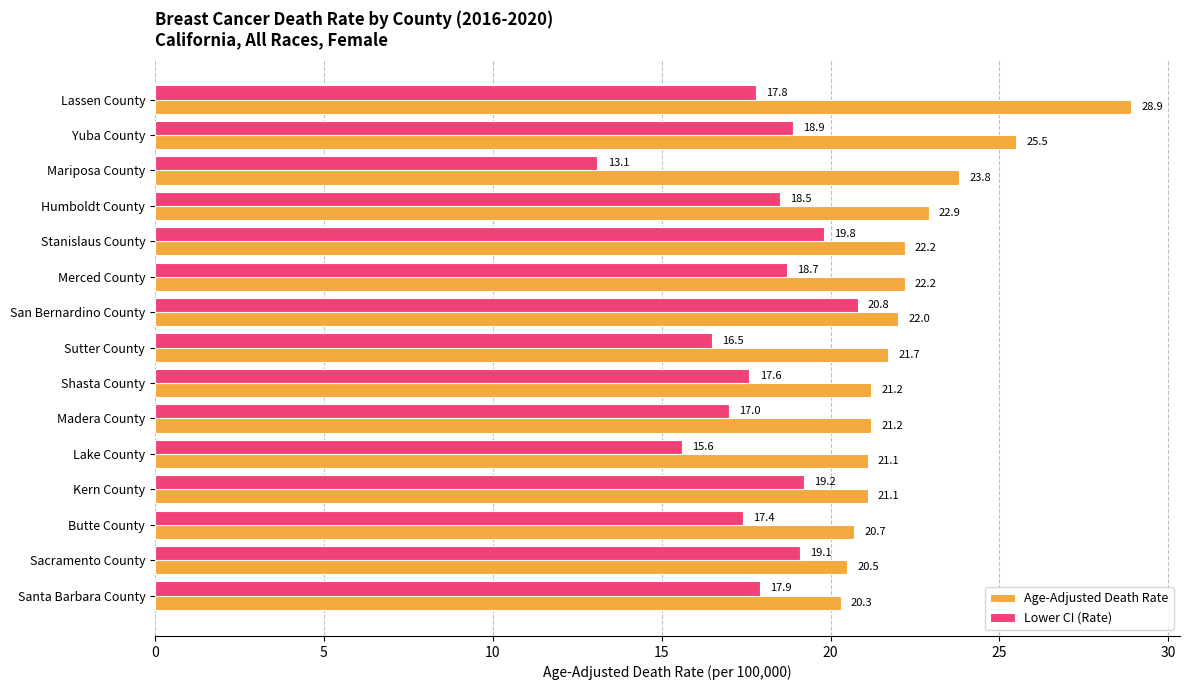

Which series changed the most between Lassen County and Merced County?

Age-Adjusted Death Rate